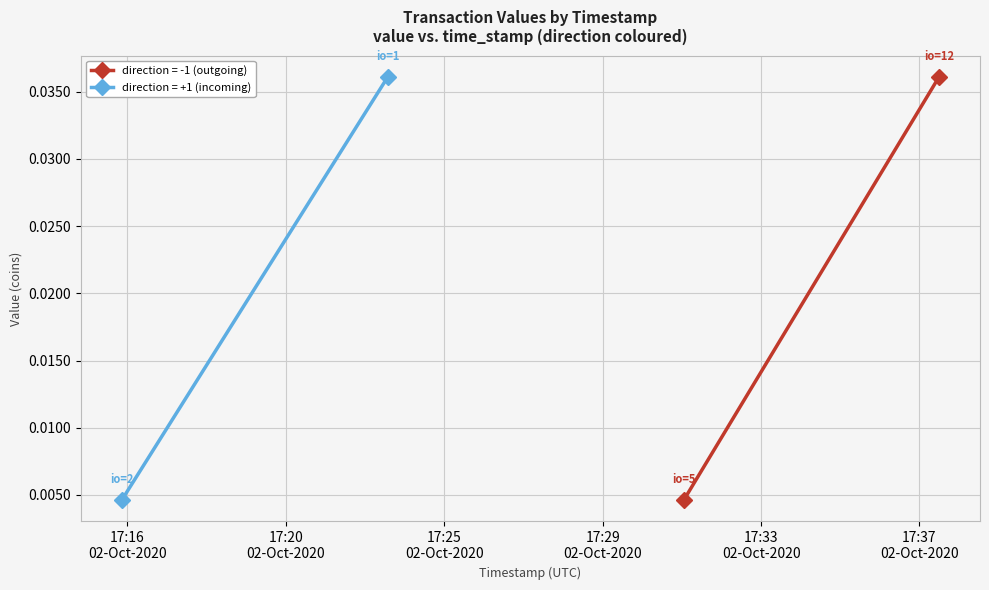

The value of value (direction=+1) at 0 is 0.0. True or false?

True